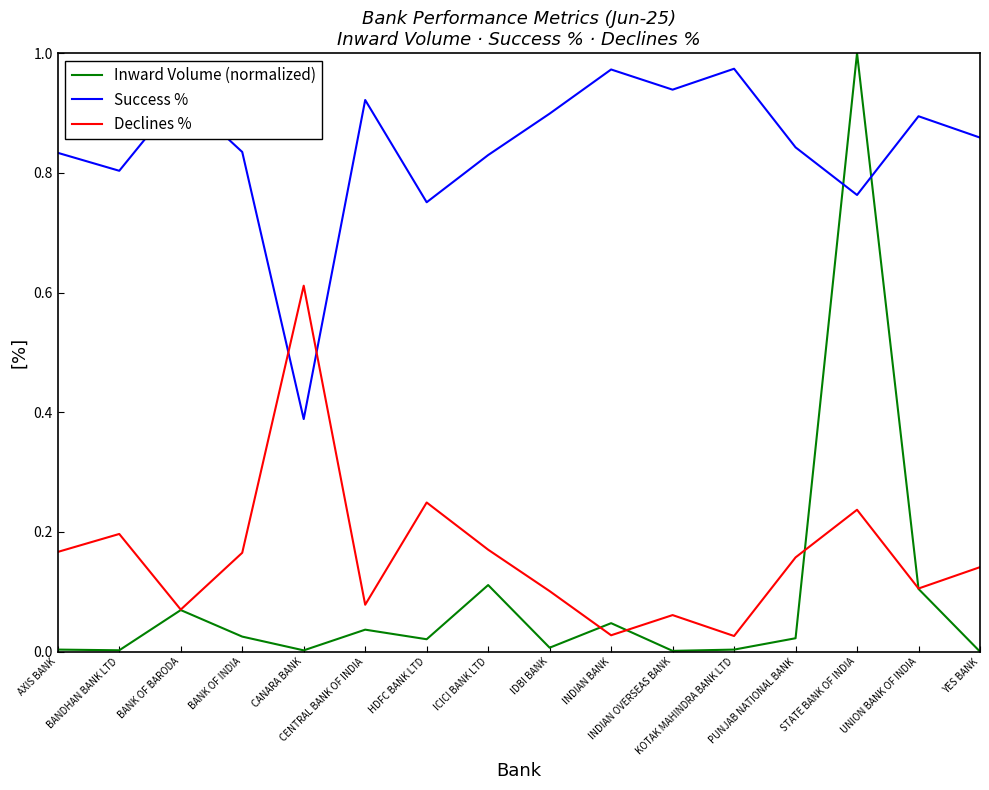

After their last crossing, which series has the higher values: Success % or Declines %?

Success %